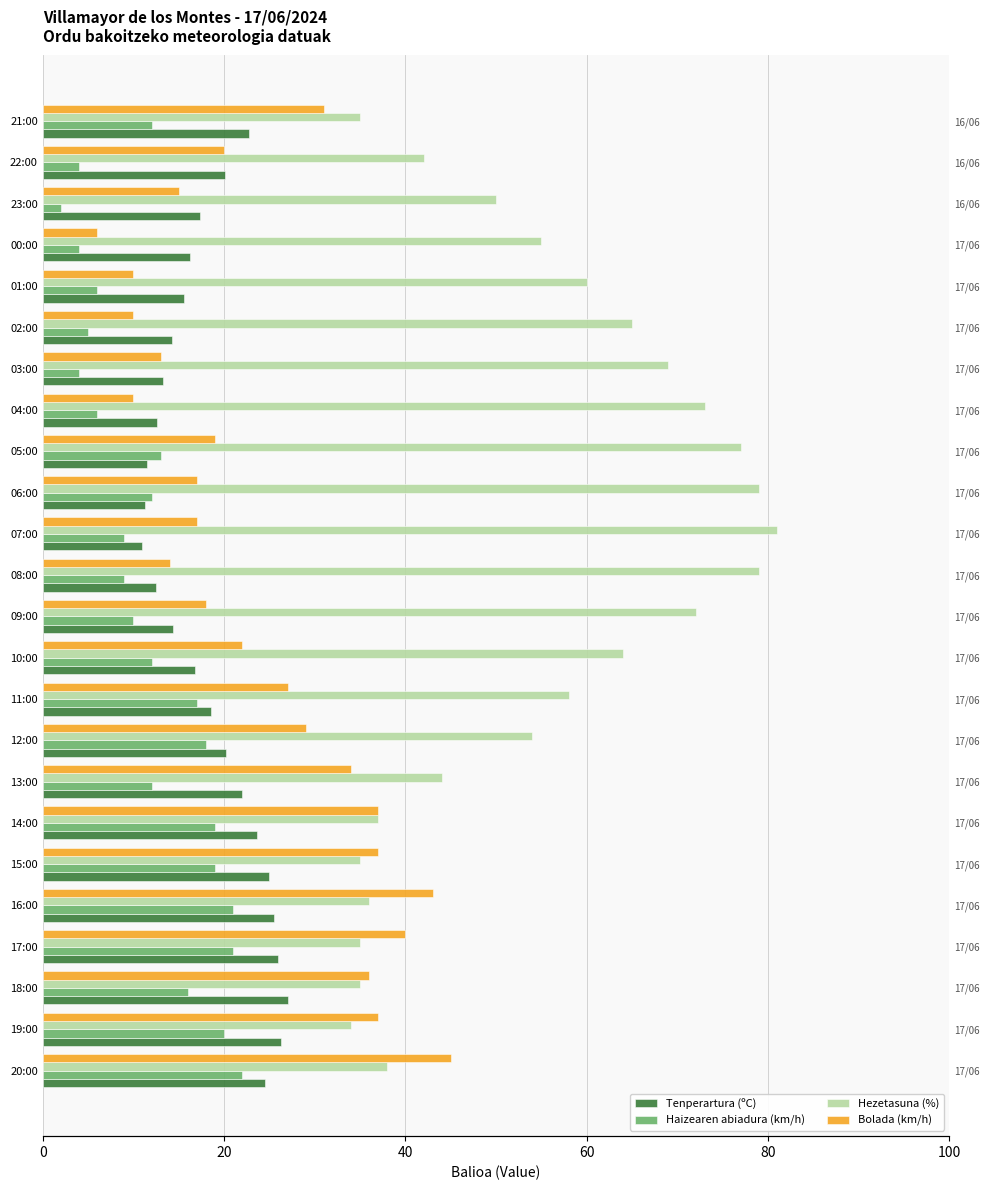

How many groups of bars are there?

24